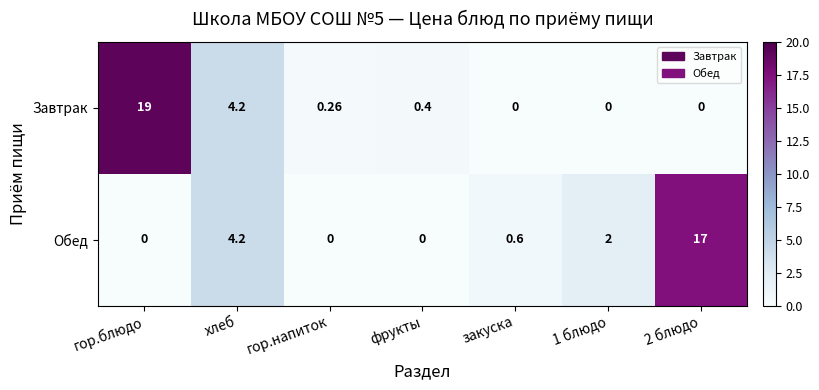

Rank the series by their average value, from highest to lowest.

Завтрак, Обед